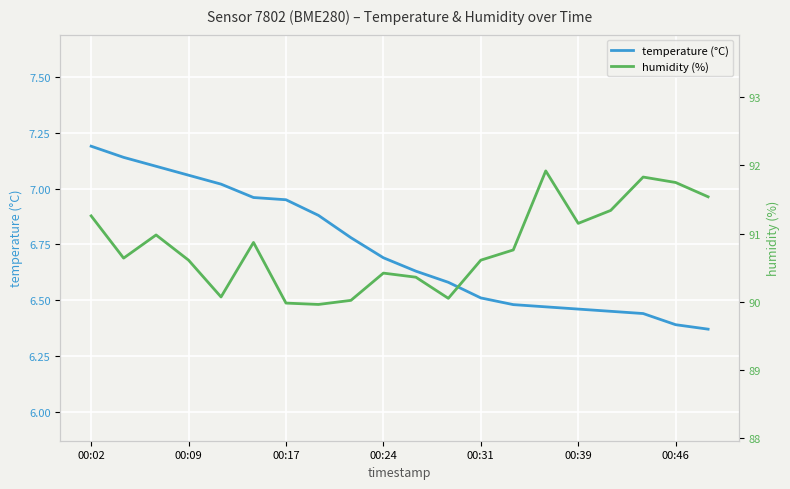

The value of temperature (°C) at 00:02 is 7.2. True or false?

True